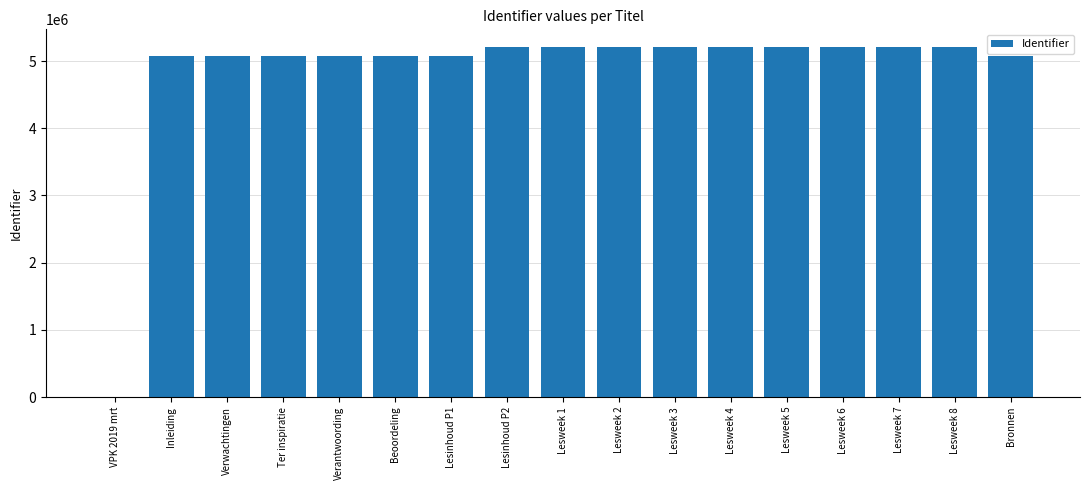

What is the change in value from Verwachtingen to Lesweek 8?

+137564